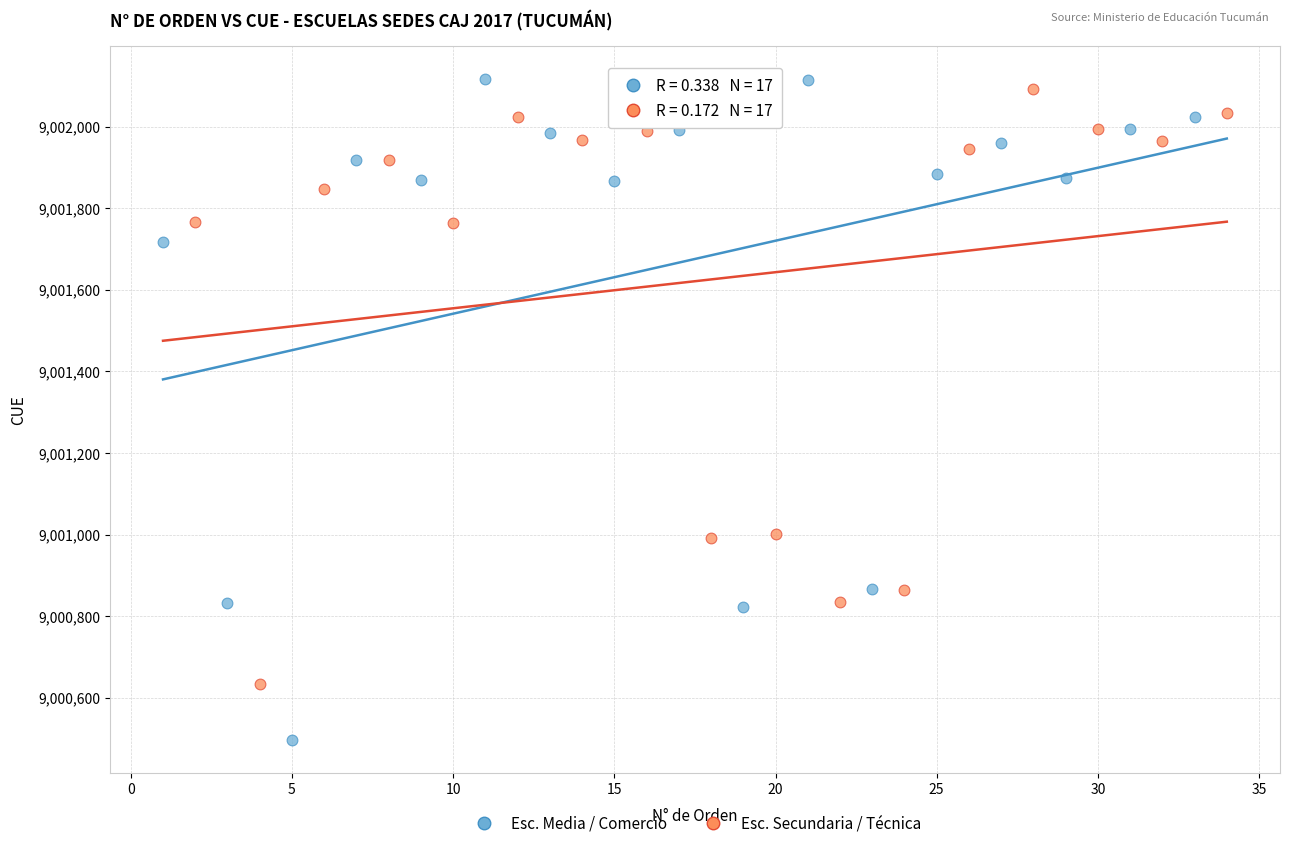

Which series reaches the maximum Y coordinate?

Esc. Media / Comercio